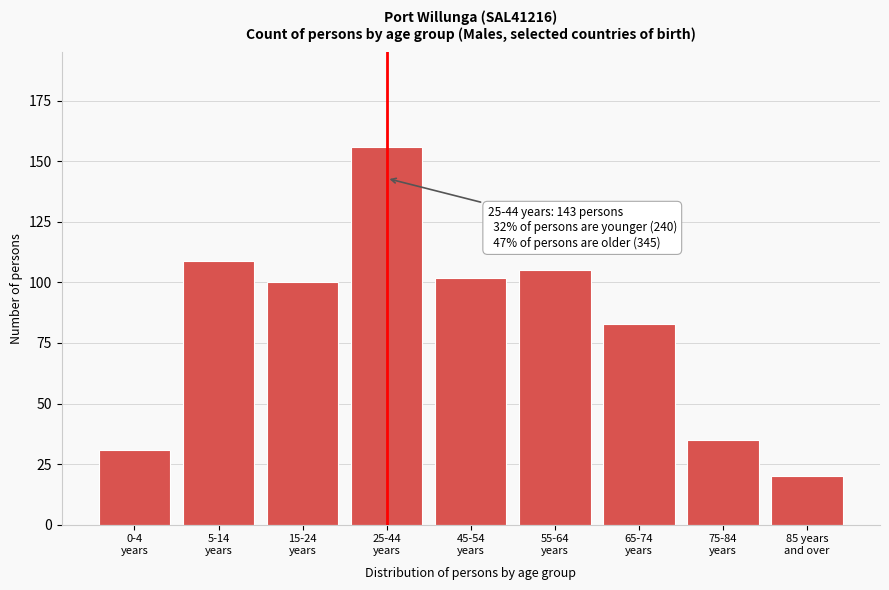

Reading right to left, what are all the values shown in this chart?

20	35	83	105	102	156	100	109	31